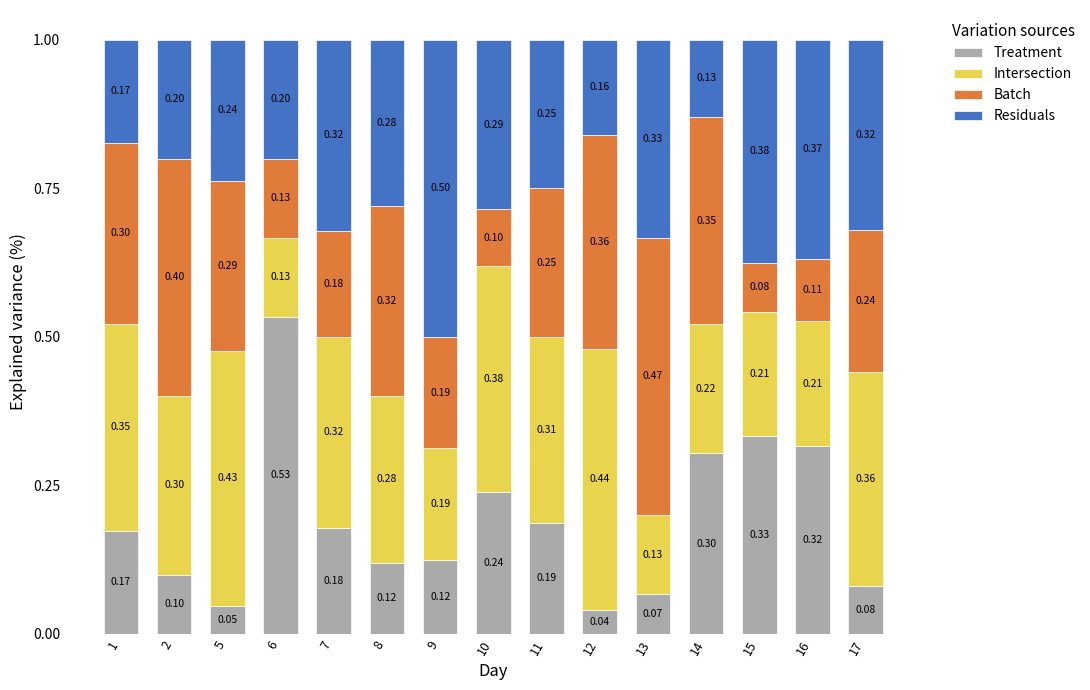

What is the difference between the second highest and minimum values in the Treatment series?

0.3